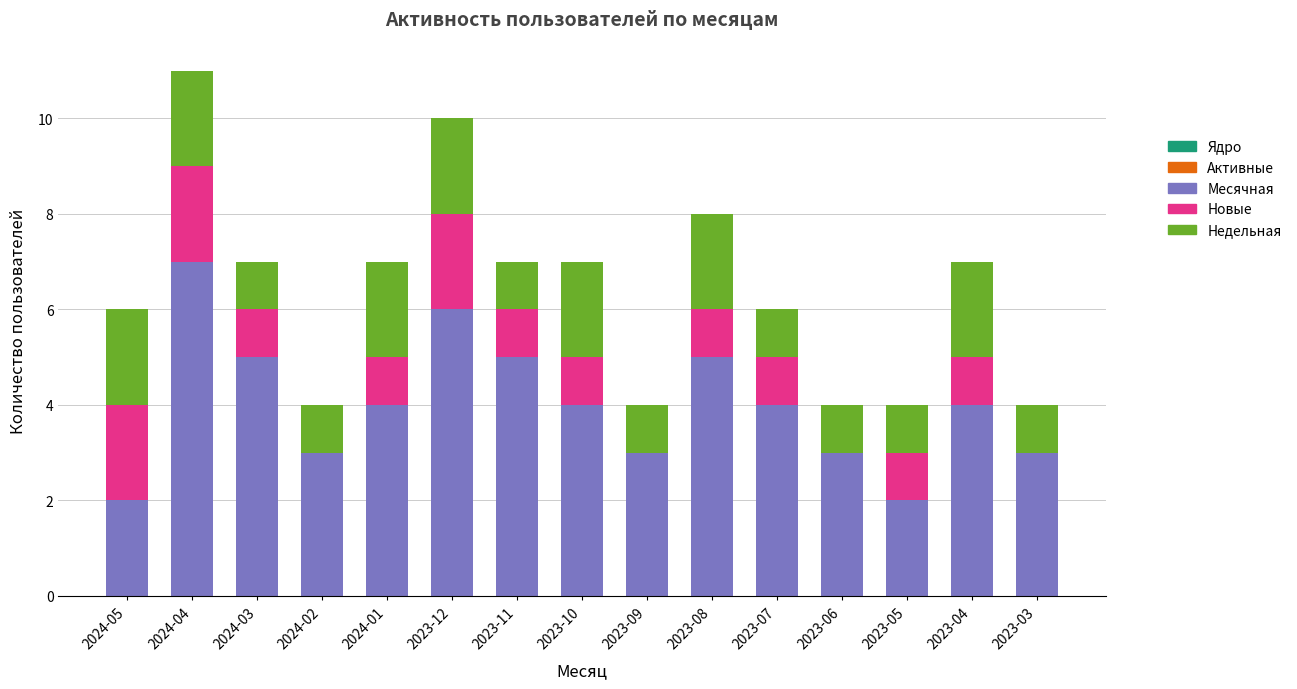

What is the total value across all series at 2024-05?

6